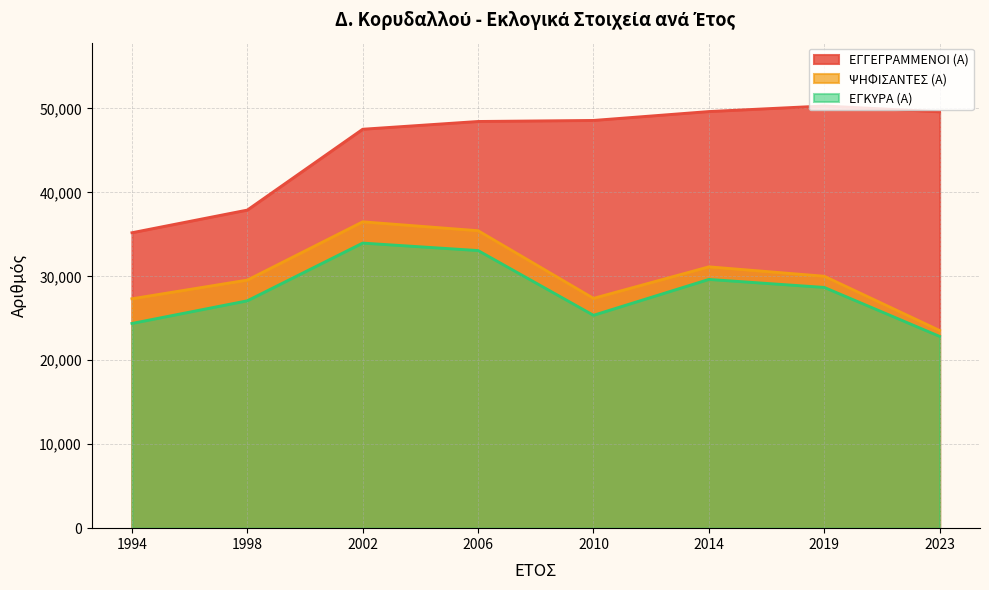

True or false: ΨΗΦΙΣΑΝΤΕΣ (Α) has a value of 60710 at 2006.

False